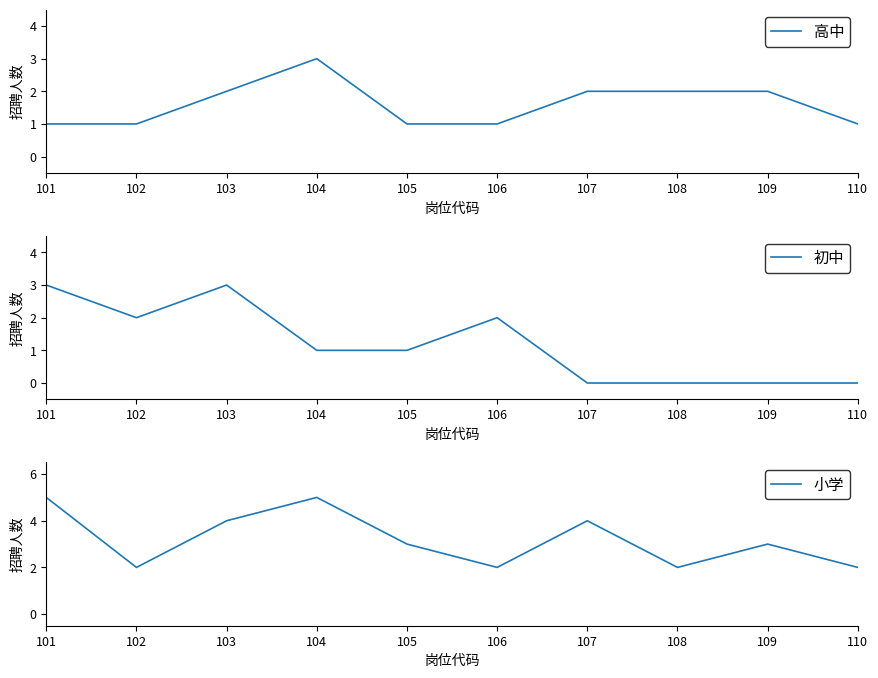

True or false: 小学 and 高中 intersect in this chart.

False